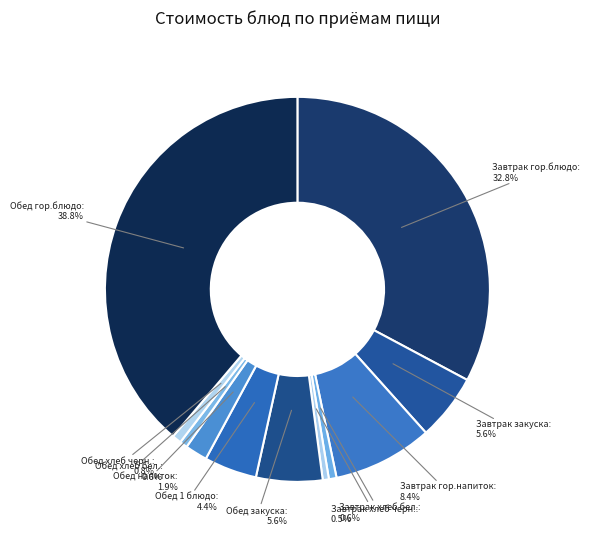

Which slice is the largest?

Обед гор.блюдо